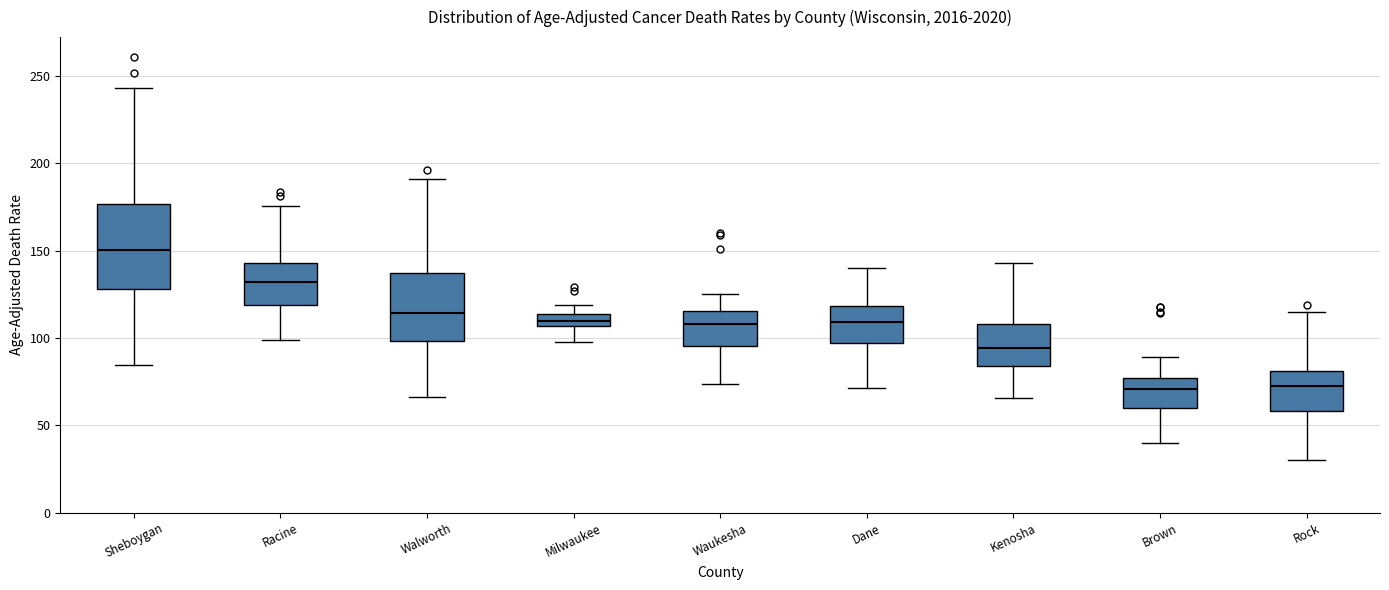

Where is the lower edge of the box for Walworth on the y-axis? The values are not printed on the chart, so give them approximately, as read against the axis.

100